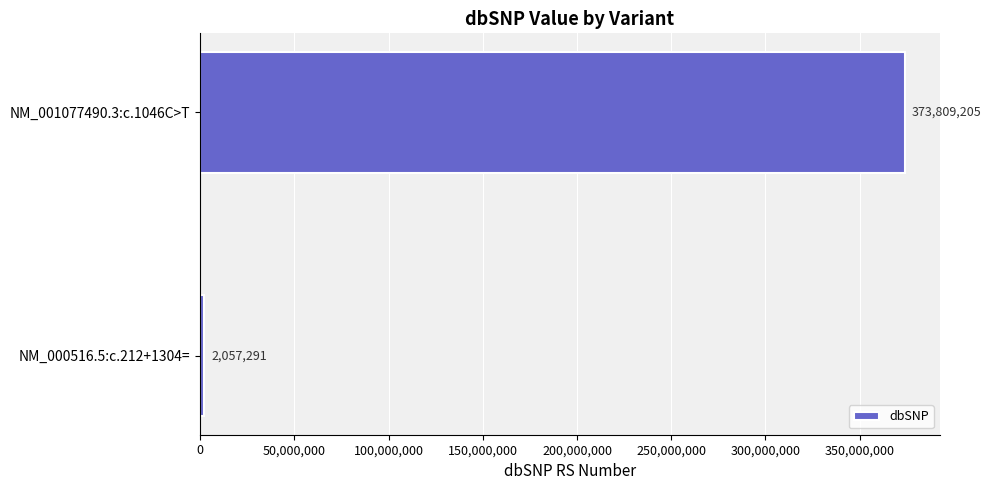

Rank the categories by value from lowest to highest.

NM_000516.5:c.212+1304=, NM_001077490.3:c.1046C>T